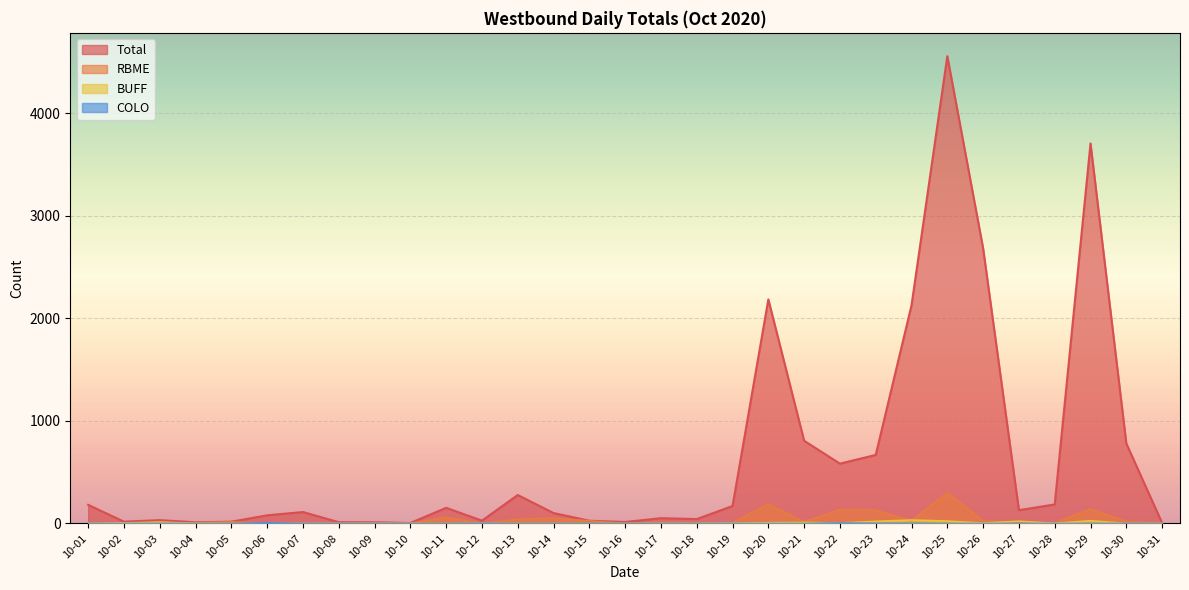

Reading left to right, extract all data points from this chart.

Total: 10-01=181	10-02=17	10-03=32	10-04=11	10-05=17	10-06=79	10-07=111	10-08=12	10-09=11	10-10=4	10-11=152	10-12=27	10-13=277	10-14=101	10-15=26	10-16=14	10-17=51	10-18=42	10-19=170	10-20=2185	10-21=806	10-22=583	10-23=668	10-24=2128	10-25=4557	10-26=2683	10-27=129	10-28=185	10-29=3706	10-30=780	10-31=4
RBME: 10-01=4	10-02=6	10-03=0	10-04=8	10-05=15	10-06=0	10-07=6	10-08=0	10-09=0	10-10=1	10-11=58	10-12=0	10-13=41	10-14=51	10-15=25	10-16=0	10-17=9	10-18=4	10-19=6	10-20=187	10-21=15	10-22=133	10-23=128	10-24=26	10-25=300	10-26=25	10-27=7	10-28=3	10-29=140	10-30=18	10-31=3
COLO: 10-01=0	10-02=0	10-03=1	10-04=0	10-05=0	10-06=7	10-07=1	10-08=0	10-09=0	10-10=0	10-11=0	10-12=2	10-13=0	10-14=0	10-15=1	10-16=0	10-17=0	10-18=0	10-19=1	10-20=0	10-21=0	10-22=5	10-23=2	10-24=2	10-25=0	10-26=0	10-27=0	10-28=0	10-29=0	10-30=1	10-31=0
BUFF: 10-01=0	10-02=4	10-03=13	10-04=0	10-05=0	10-06=0	10-07=0	10-08=0	10-09=1	10-10=0	10-11=0	10-12=1	10-13=0	10-14=0	10-15=0	10-16=0	10-17=0	10-18=0	10-19=3	10-20=7	10-21=9	10-22=4	10-23=20	10-24=33	10-25=23	10-26=3	10-27=21	10-28=1	10-29=26	10-30=0	10-31=0